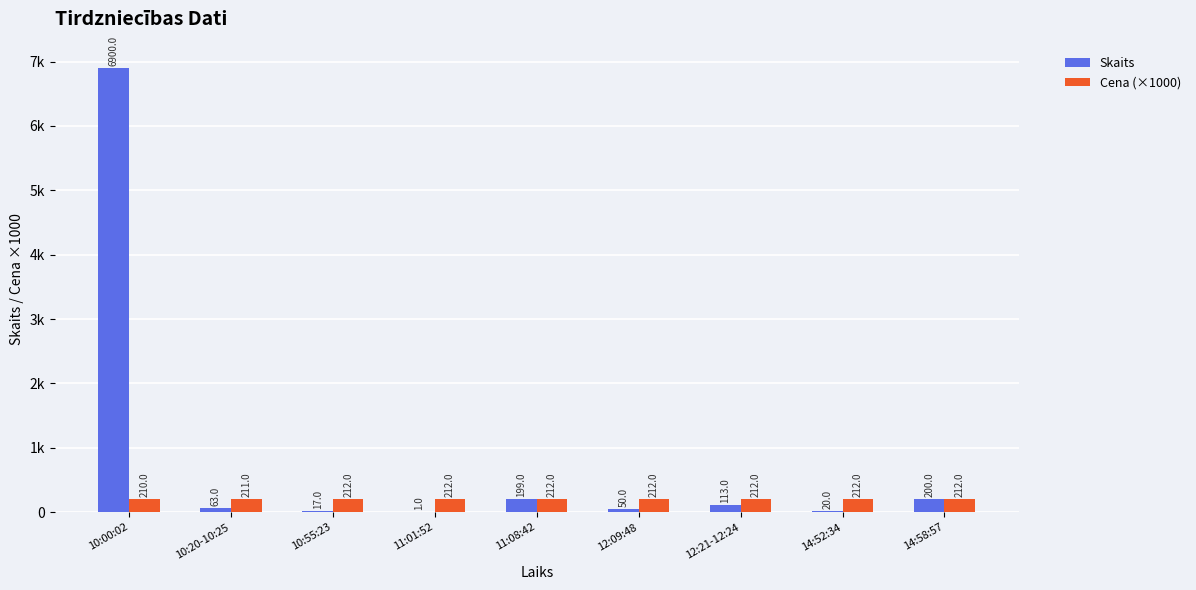

How many data points in Skaits are less than 63?

4